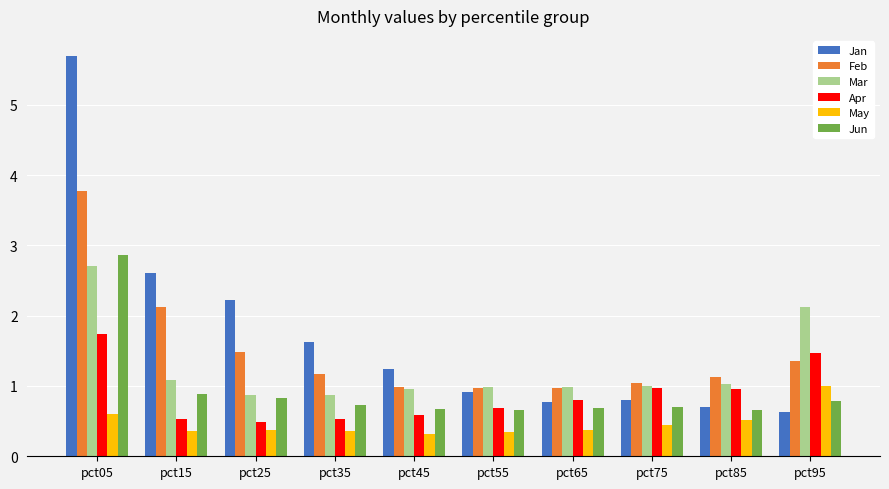

What is the difference between the maximum and minimum values in the May series?

0.7